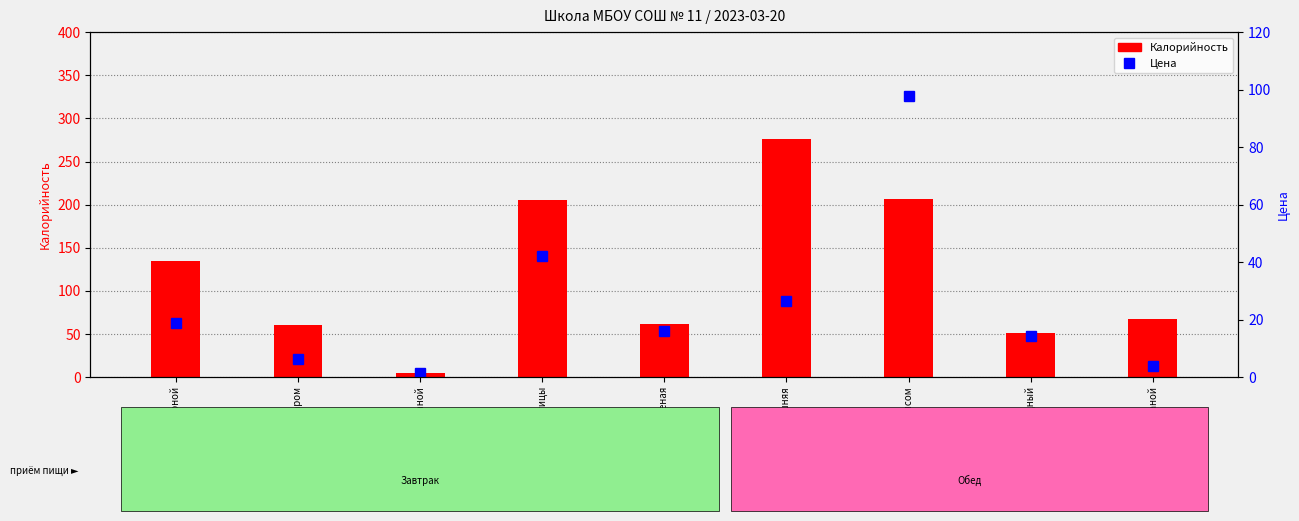

How many data points in Калорийность are less than 67?

4